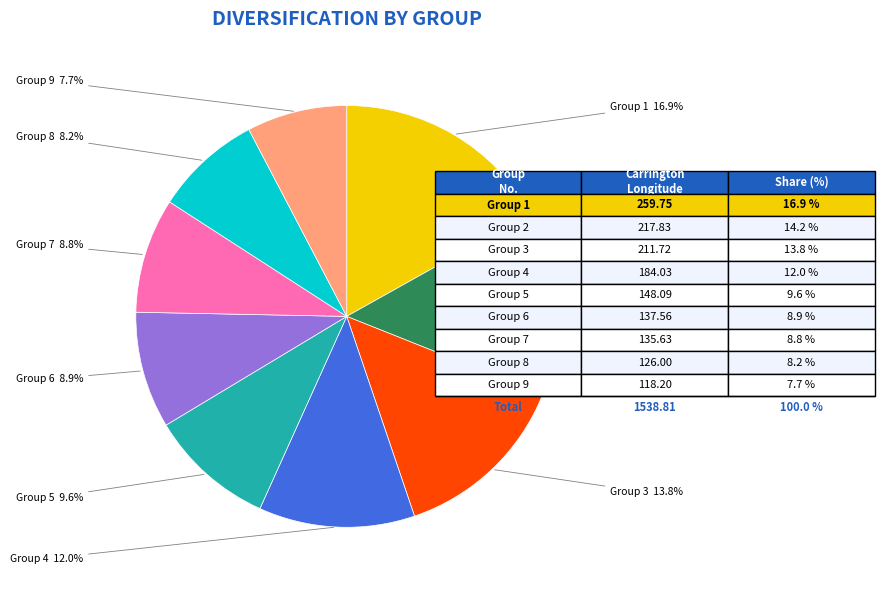

Count the number of slices in the pie.

9